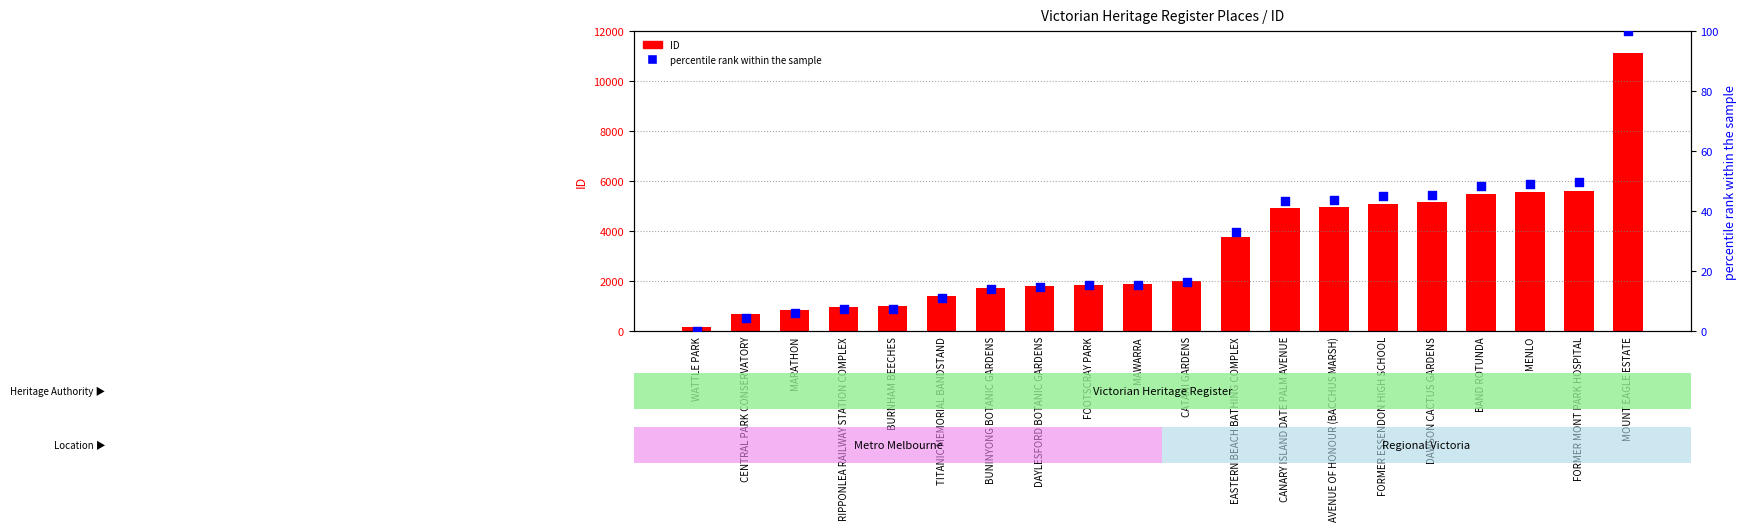

What are all the series names shown in the legend?

ID, percentile rank within the sample